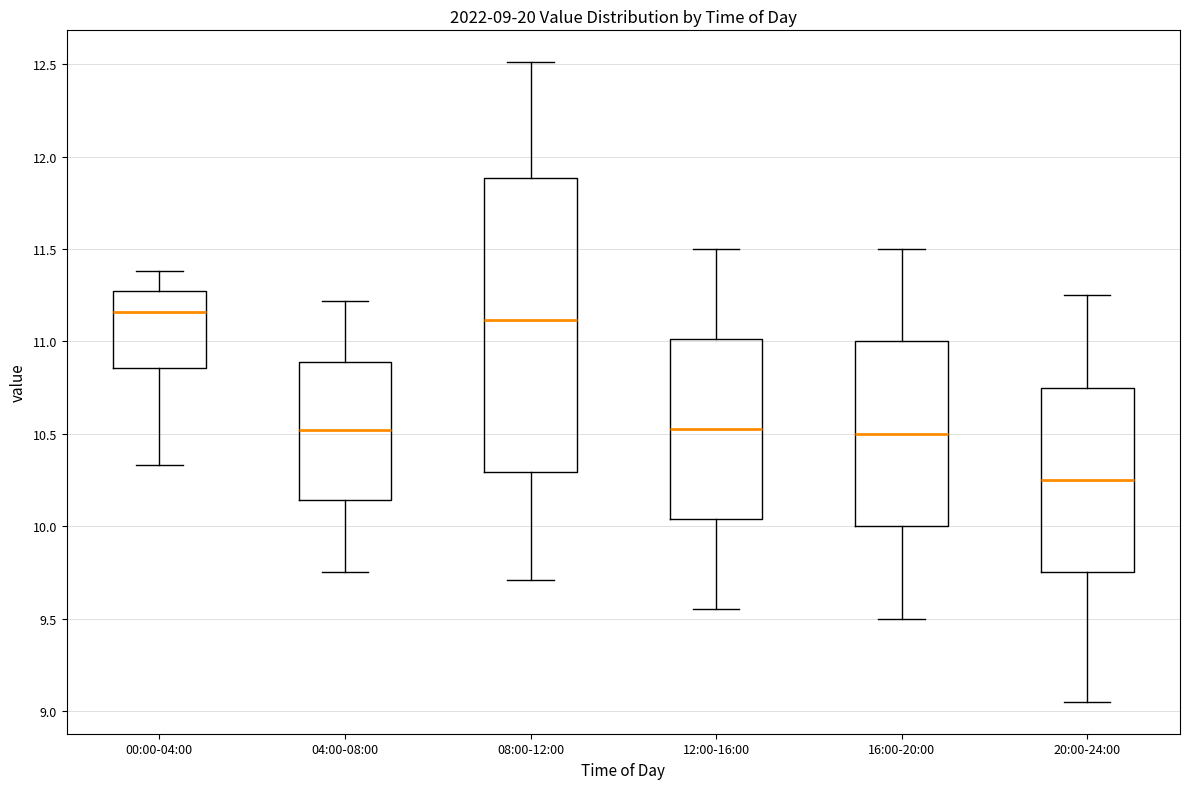

Which box is the tallest, from its lower edge to its upper edge?

08:00-12:00